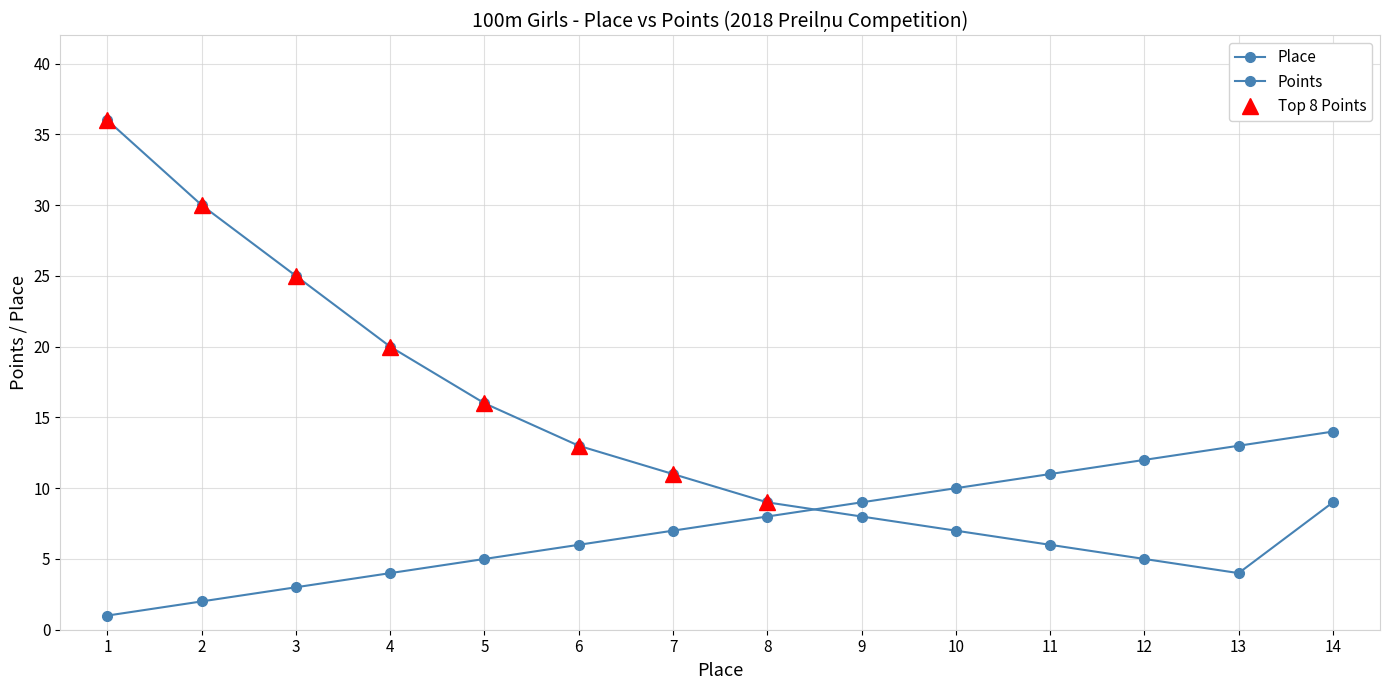

List the labels in order of Place value, largest first.

14, 13, 12, 11, 10, 9, 8, 7, 6, 5, 4, 3, 2, 1